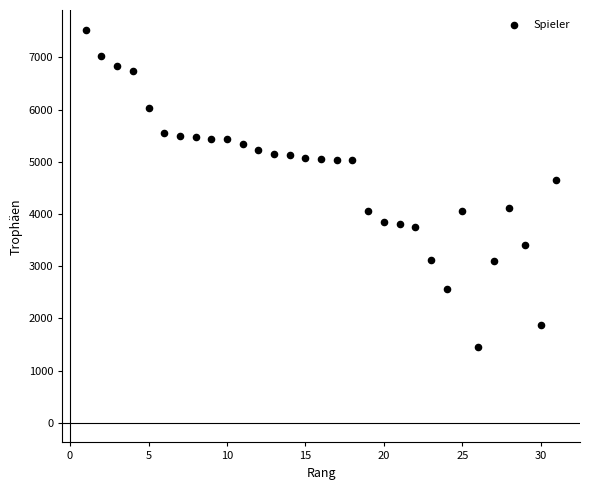

What Y value in the scatter plot is closest to 4487?

4652